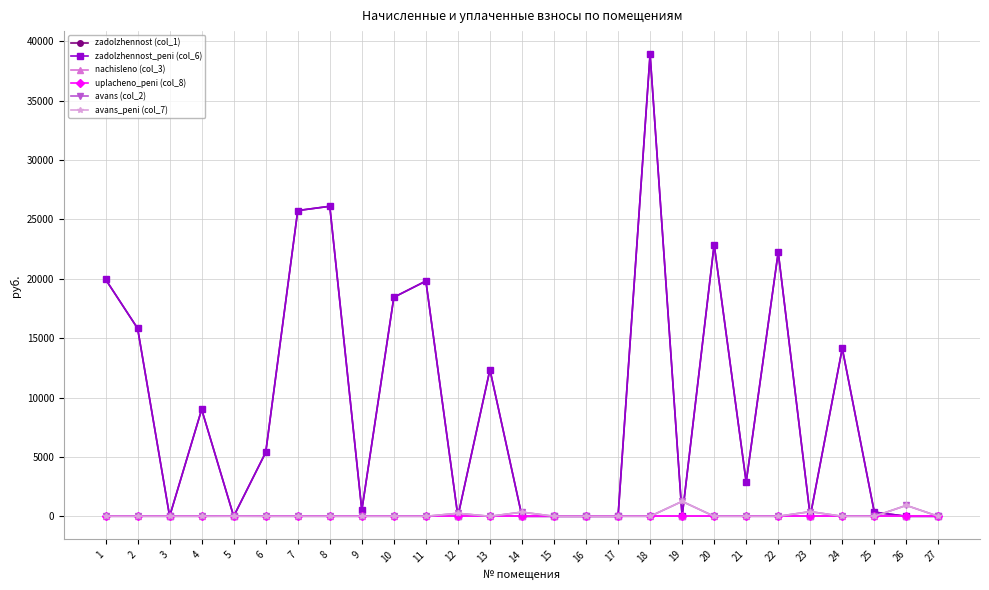

Where is avans_peni (col_7) nearest to the value 628?

23